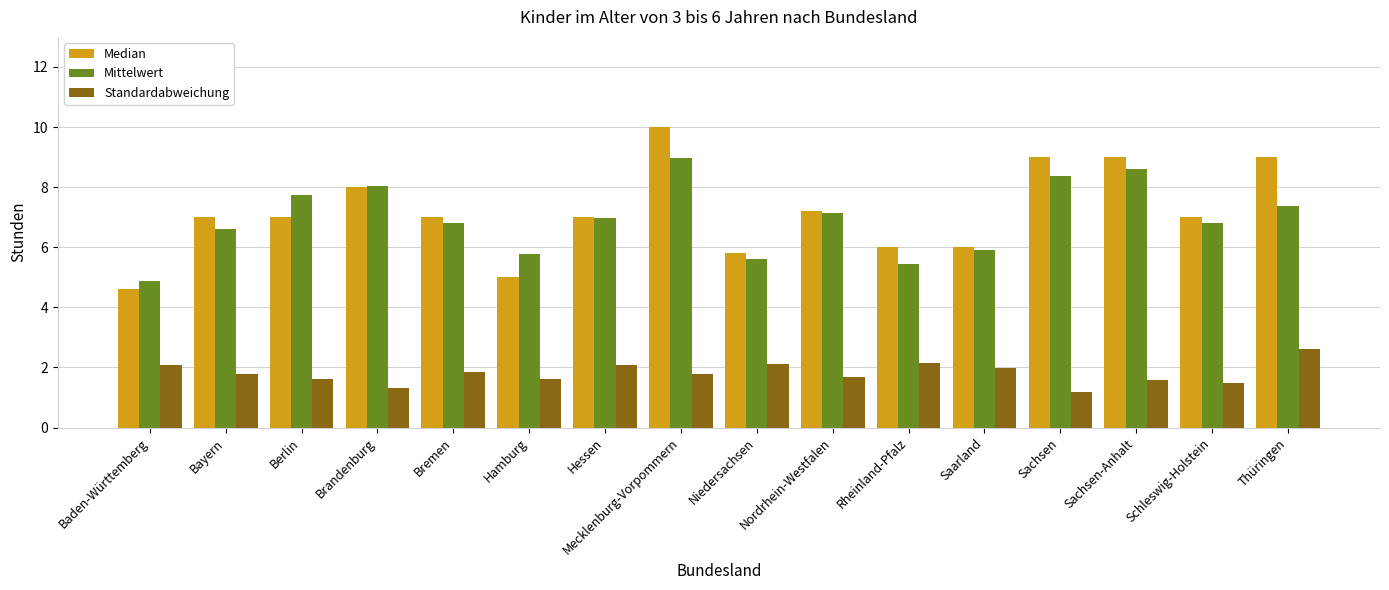

What is the sum of the Median values at Bremen and Thüringen?

16.0